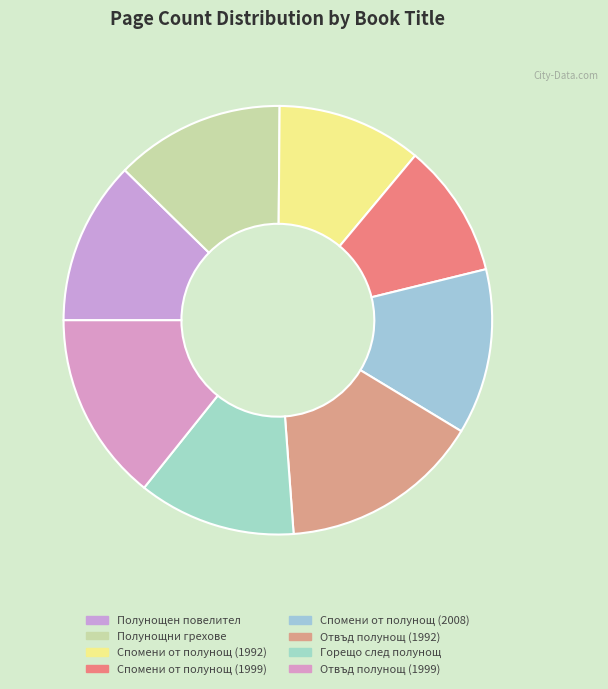

Which slice is the smallest?

Спомени от полунощ (1999)